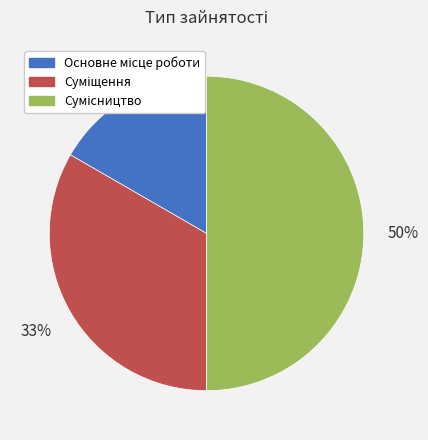

To the nearest percent, what is the difference between the largest and smallest slice percentages?

33%